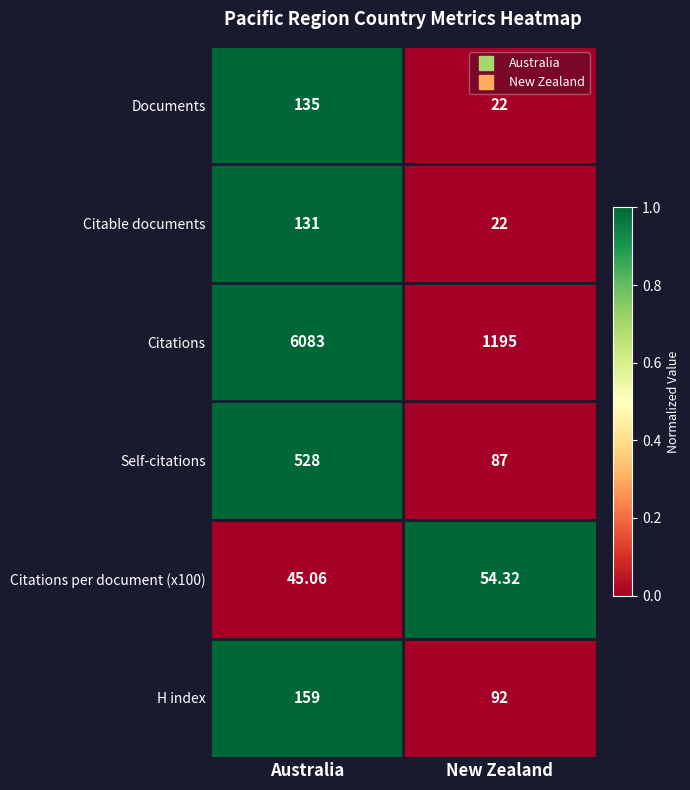

Rank the categories by Citations value from lowest to highest.

New Zealand, Australia